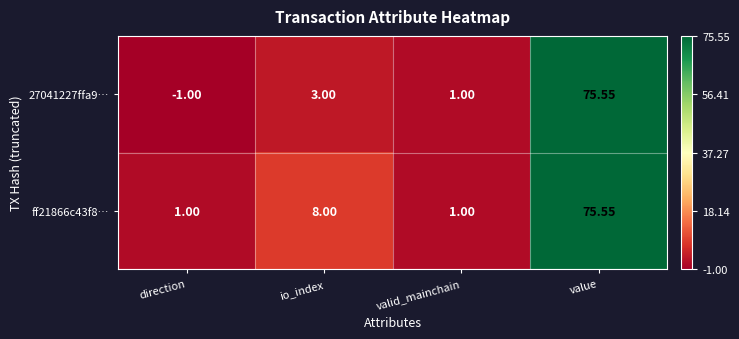

At how many categories does at least one series exceed 0?

4